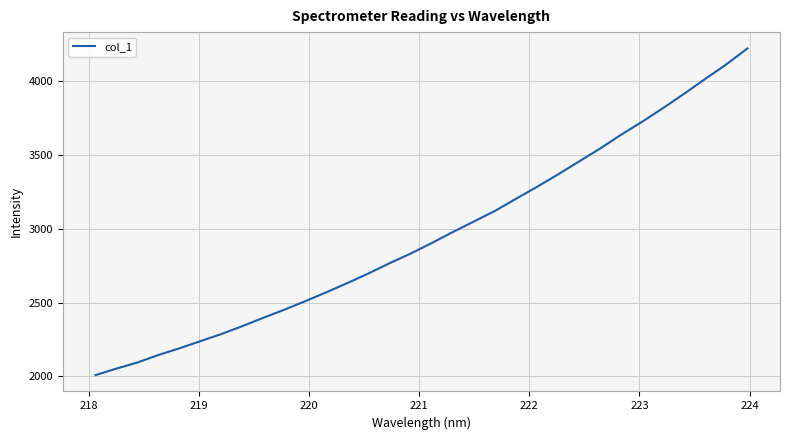

Count the number of data series in this chart.

1